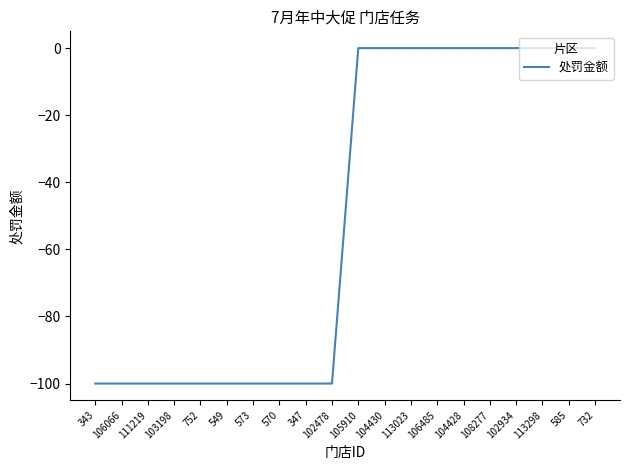

What position from the right is 111219?

18